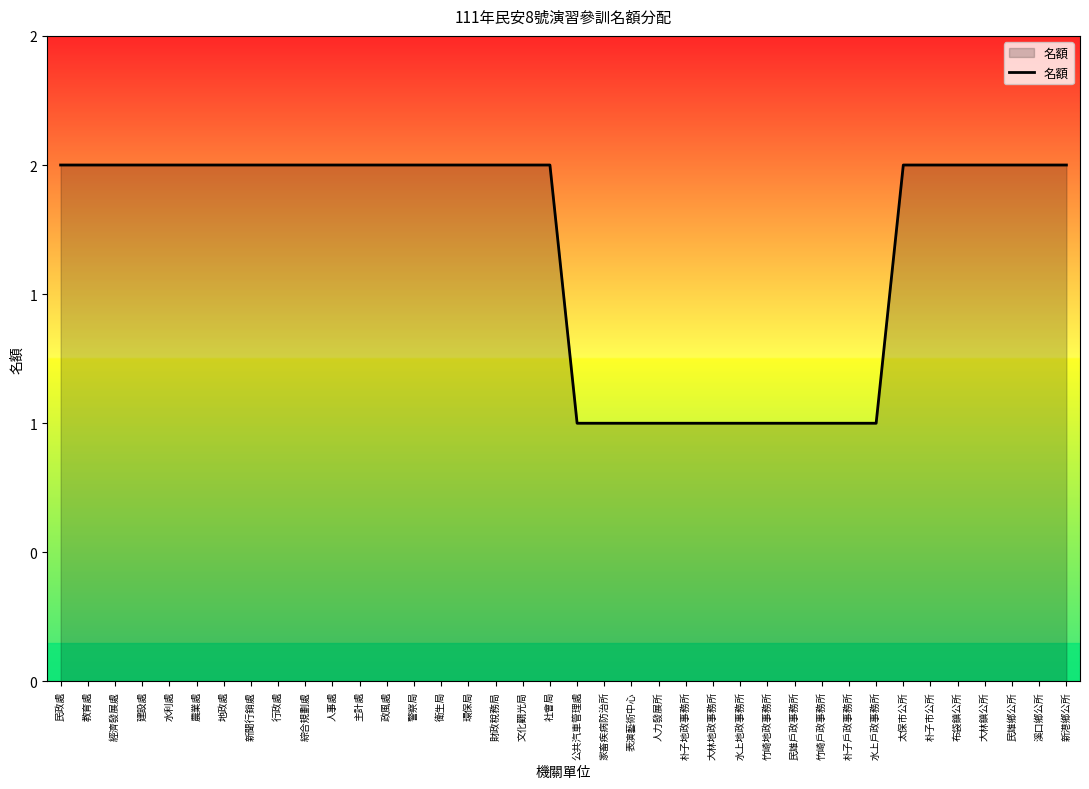

Does the chart display data point markers on the line(s)?

No